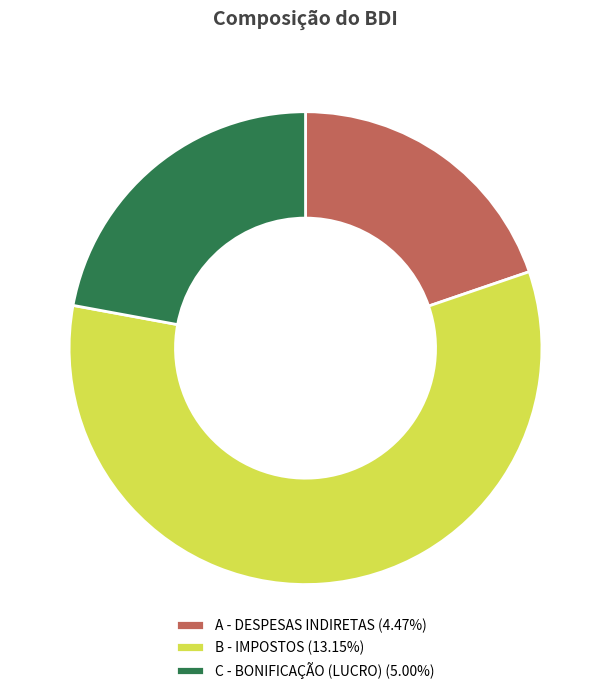

Is there a majority slice in this chart?

Yes